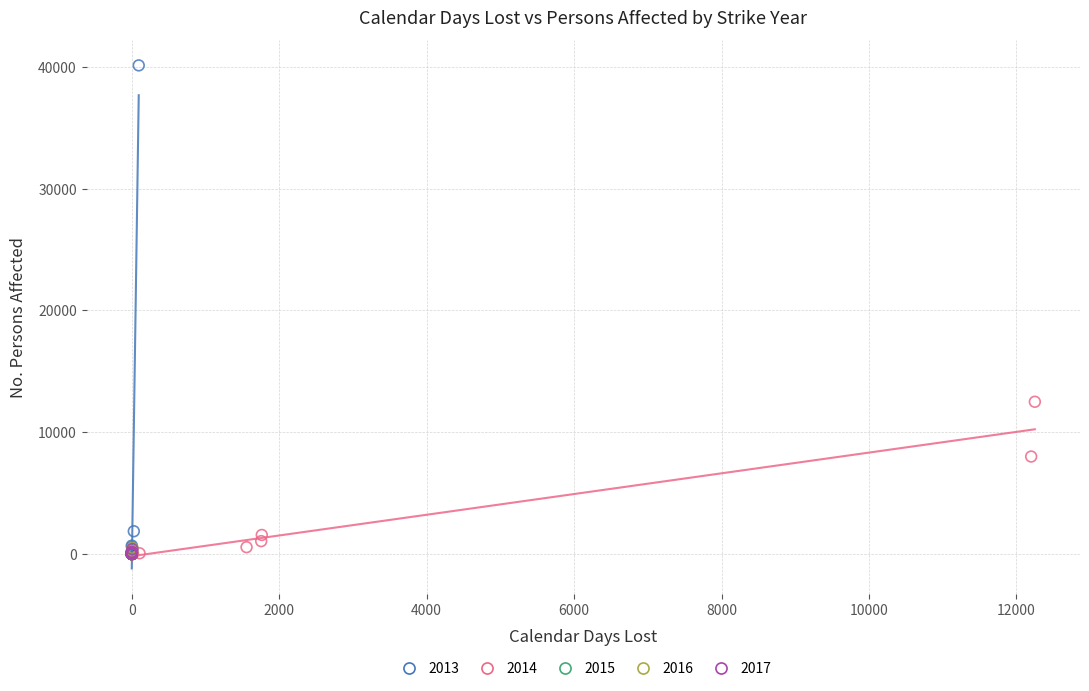

What are all the series names shown in the legend?

2013, 2014, 2015, 2016, 2017